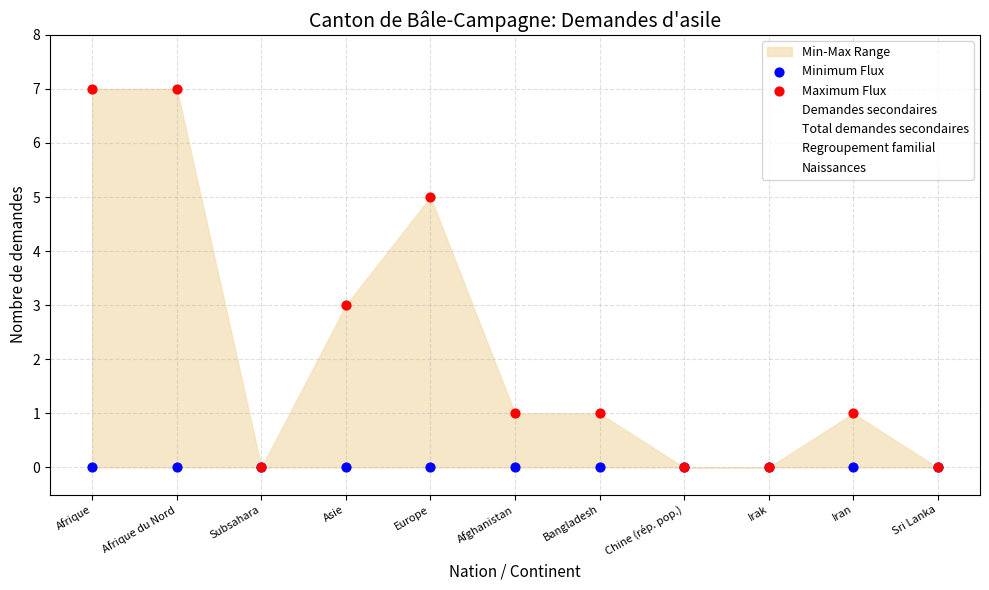

Which series reaches the maximum Y coordinate?

Maximum Flux